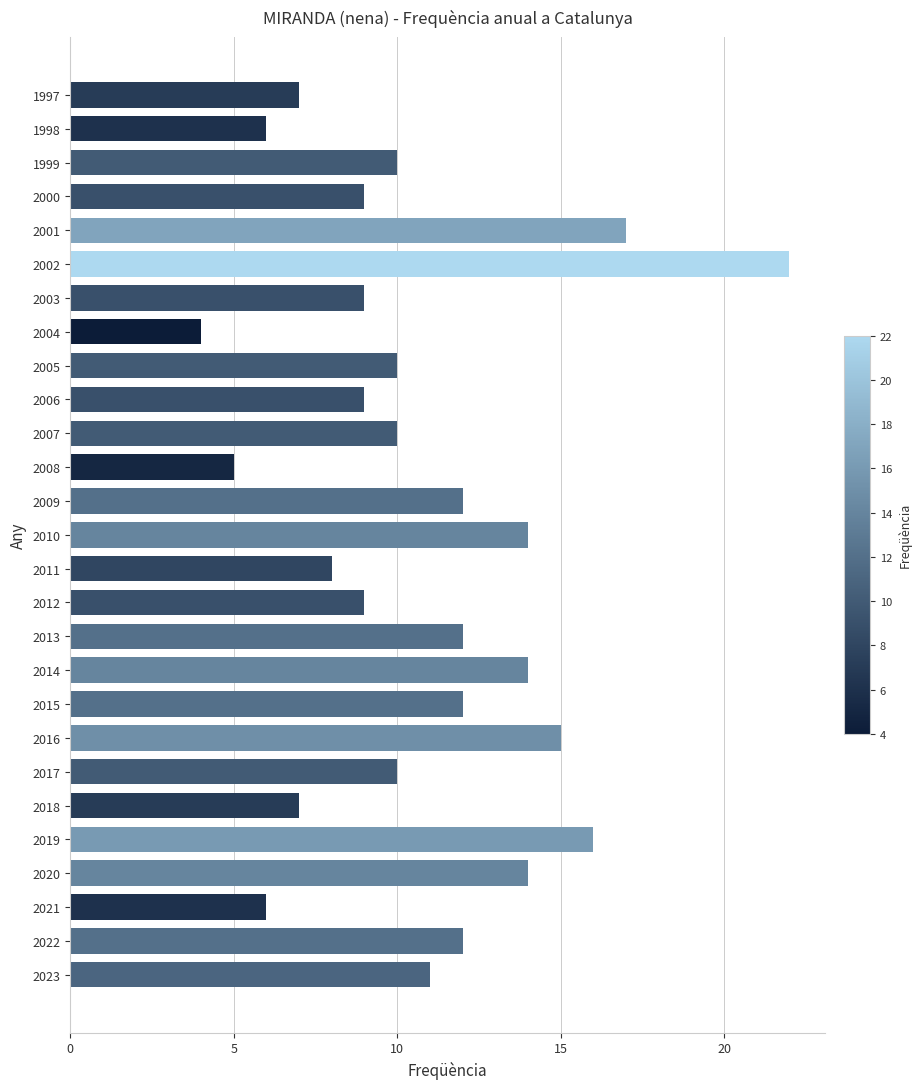

Does the chart contain stacked bars?

No